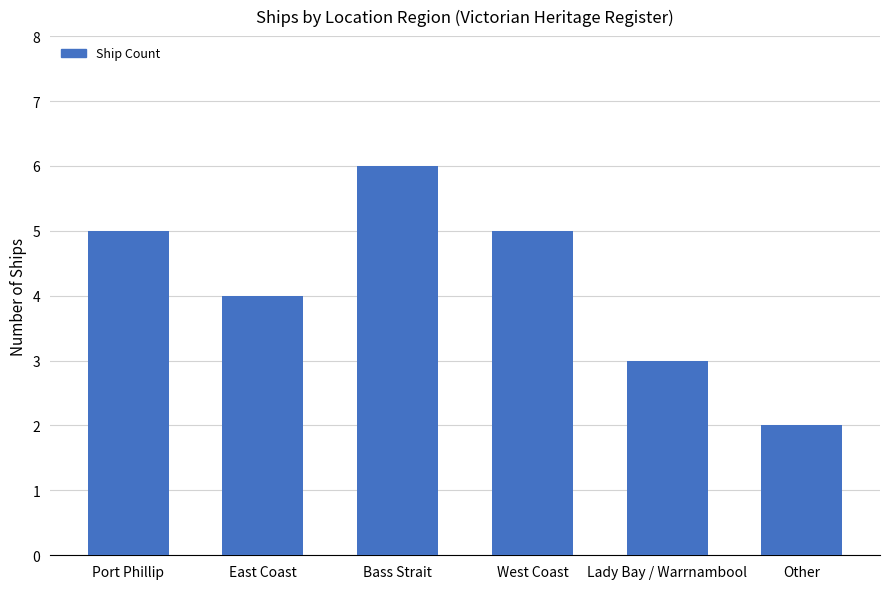

Is it true that the value at Bass Strait is 3?

False